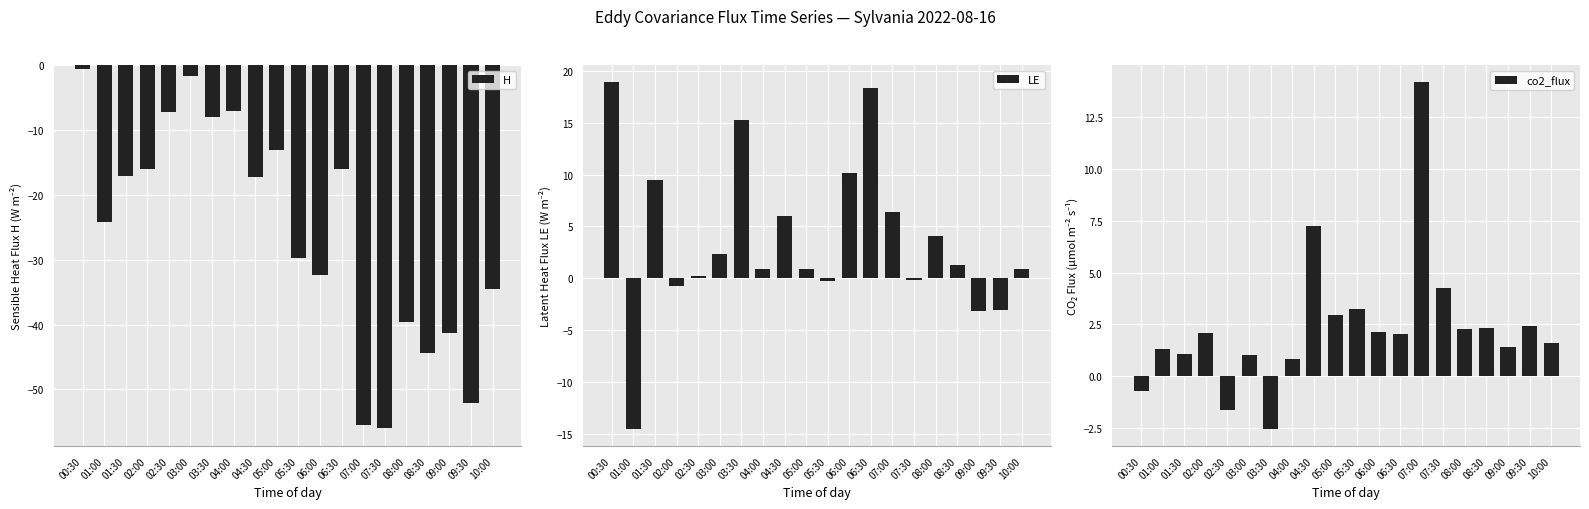

Is it true that co2_flux equals 7.3 at 04:30?

True